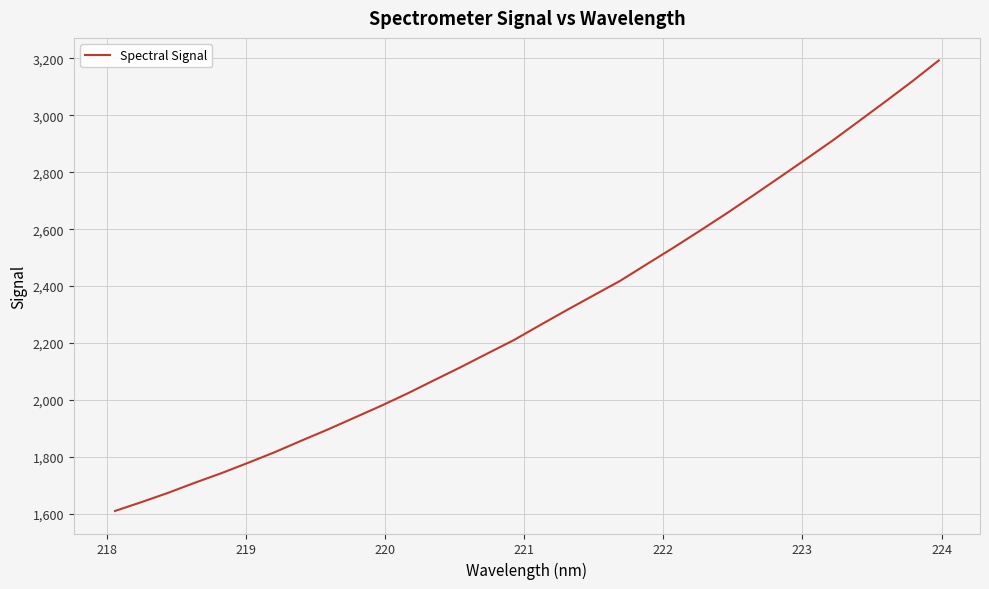

Reading right to left, transcribe all the data shown in this chart.

3192.7	3119.2	3049.0	2980.0	2911.3	2846.2	2781.8	2717.9	2655.0	2594.3	2534.6	2476.9	2418.6	2367.5	2316.2	2263.7	2210.4	2163.2	2115.4	2069.5	2023.1	1979.4	1937.8	1896.4	1856.9	1816.6	1779.3	1743.0	1709.3	1674.0	1641.5	1610.3